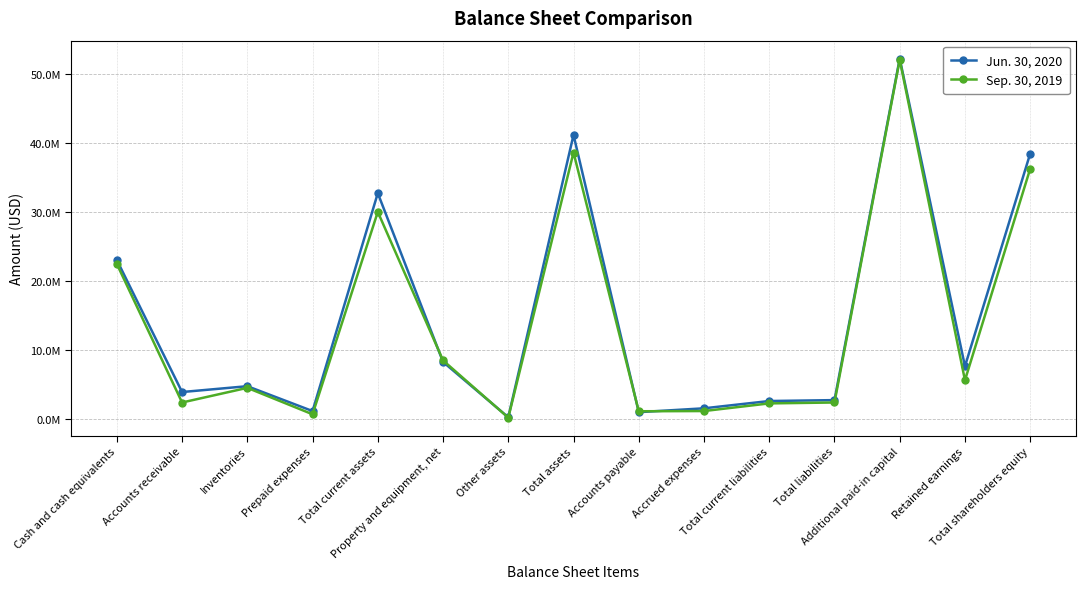

At which label does Sep. 30, 2019 first exceed 4470694?

Cash and cash equivalents